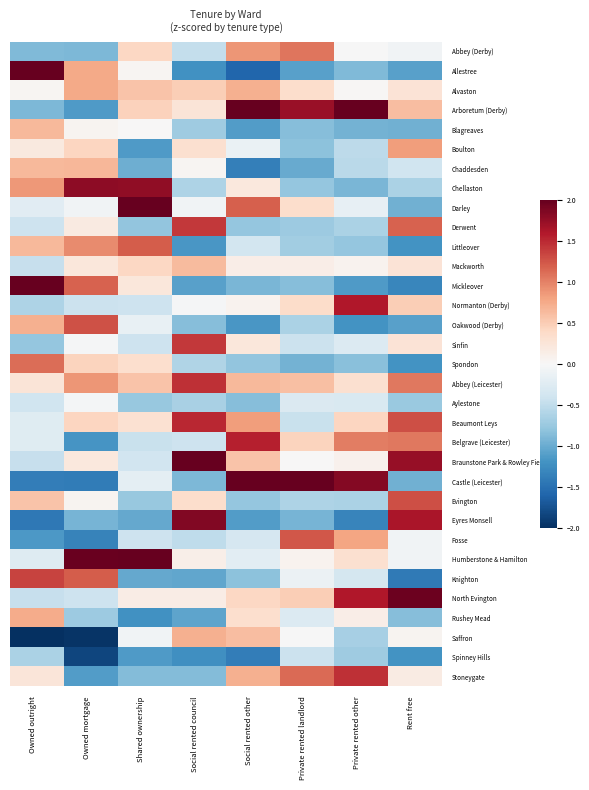

Which series has the widest spread of values?

Allestree